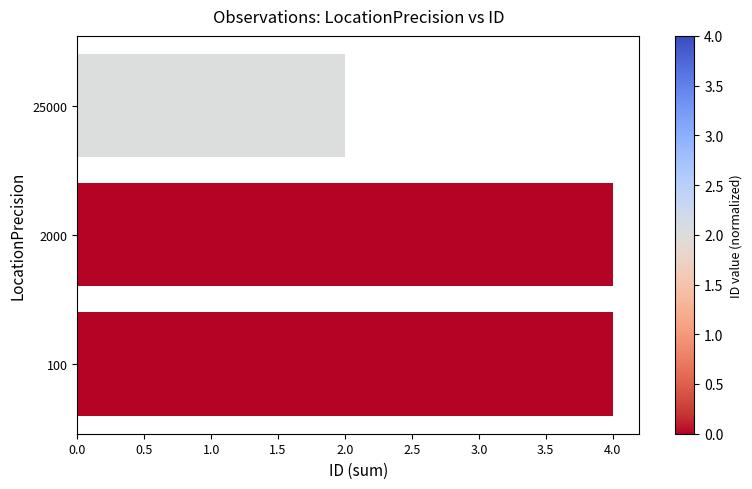

How many values are between 2 and 4?

3